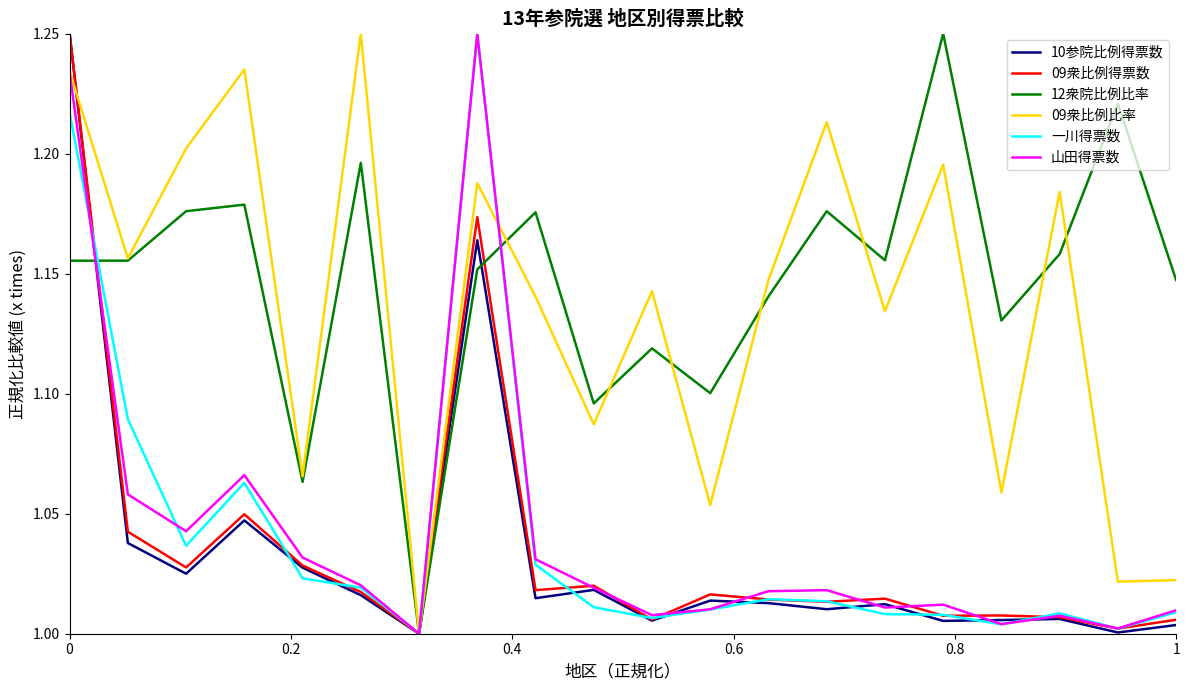

What are all the series names shown in the legend?

10参院比例得票数, 09衆比例得票数, 12衆院比例比率, 09衆比例比率, 一川得票数, 山田得票数